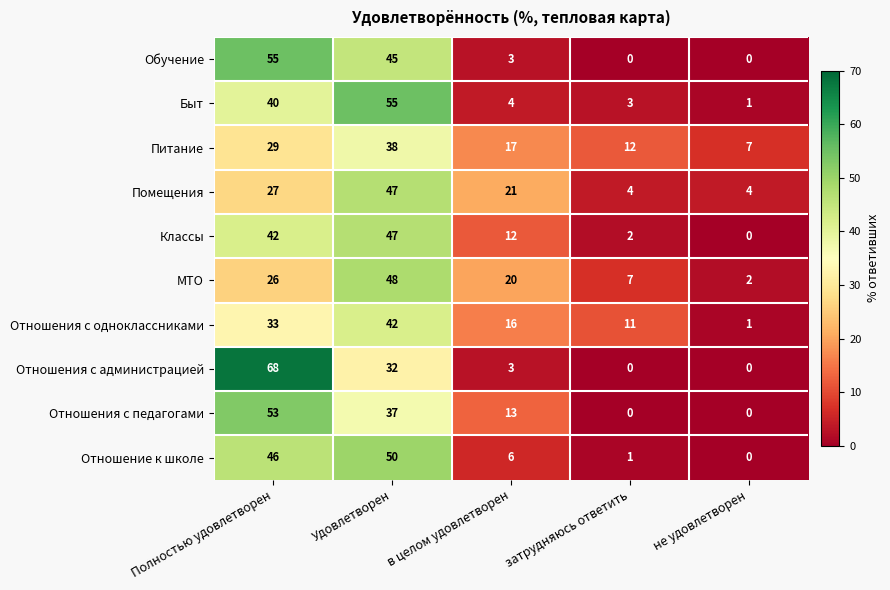

The МТО series shows 4 at затрудняюсь ответить. True or false?

False